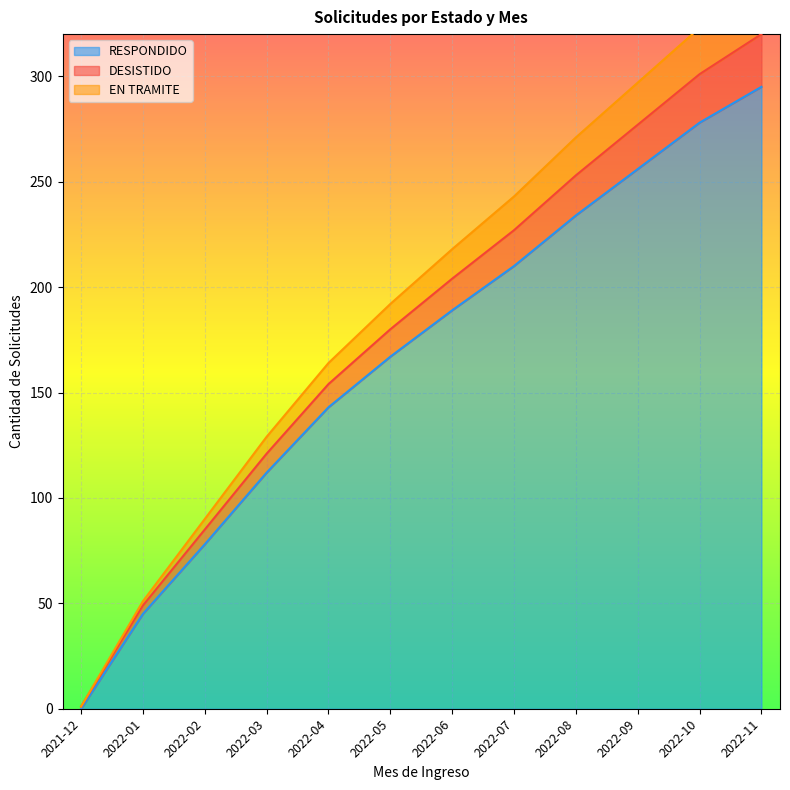

At how many categories does at least one series exceed 38?

11